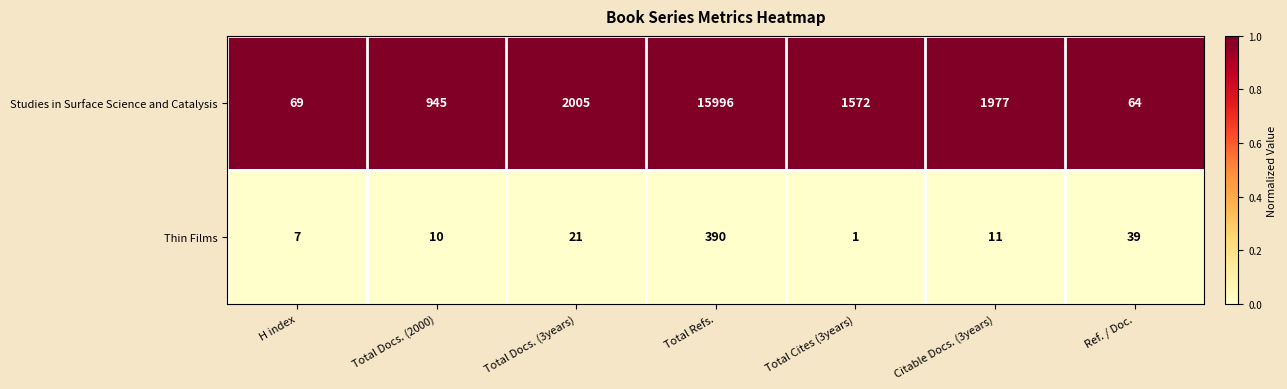

At which label does Thin Films first exceed 11?

Total Docs. (3years)